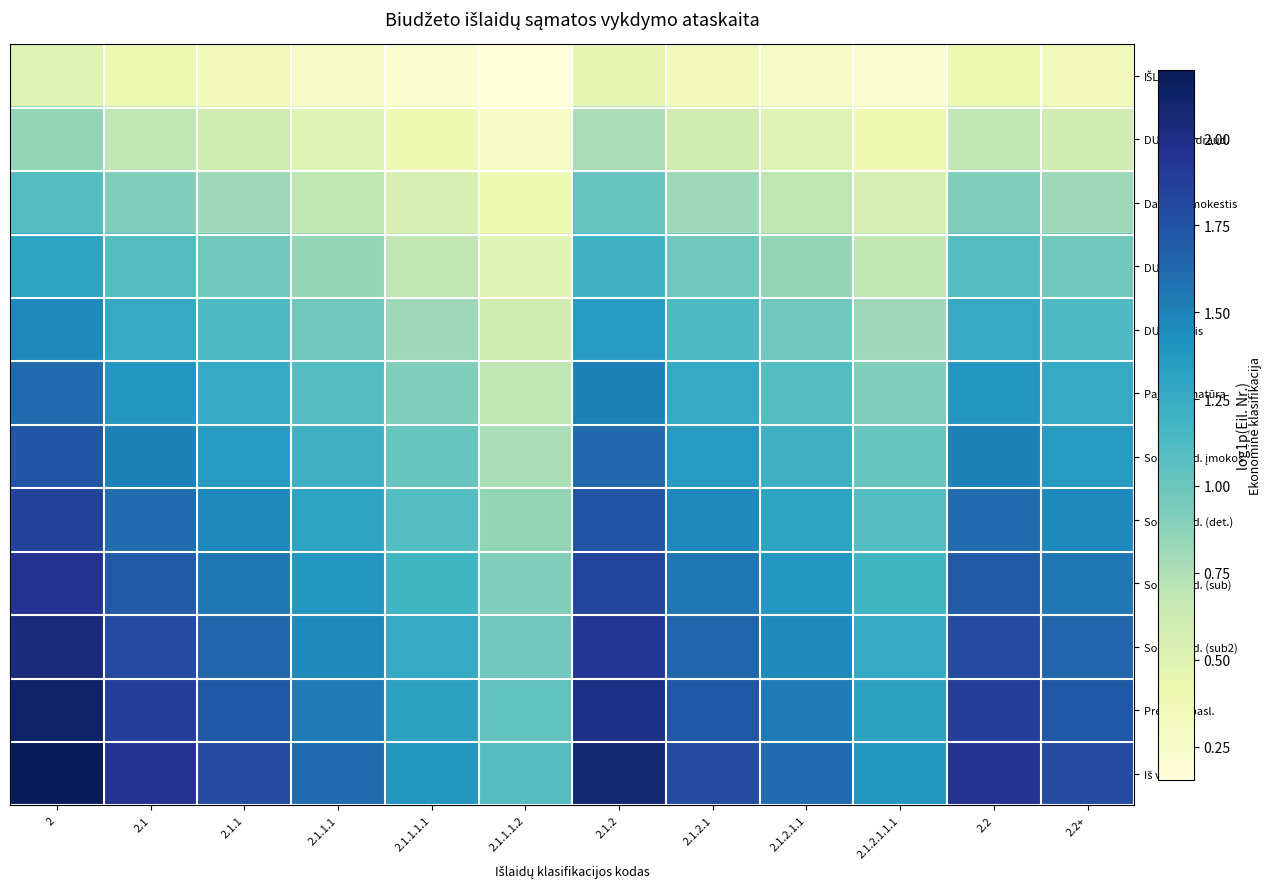

What is the spread (max minus min) of values at 2.1.1?

1.4